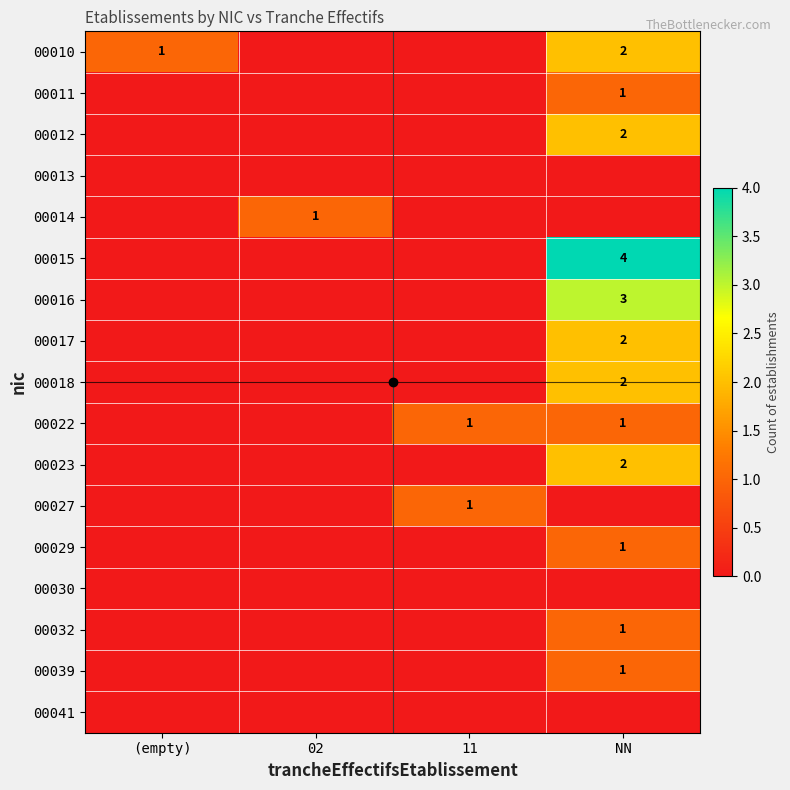

The 00015 series shows -2 at 11. True or false?

False